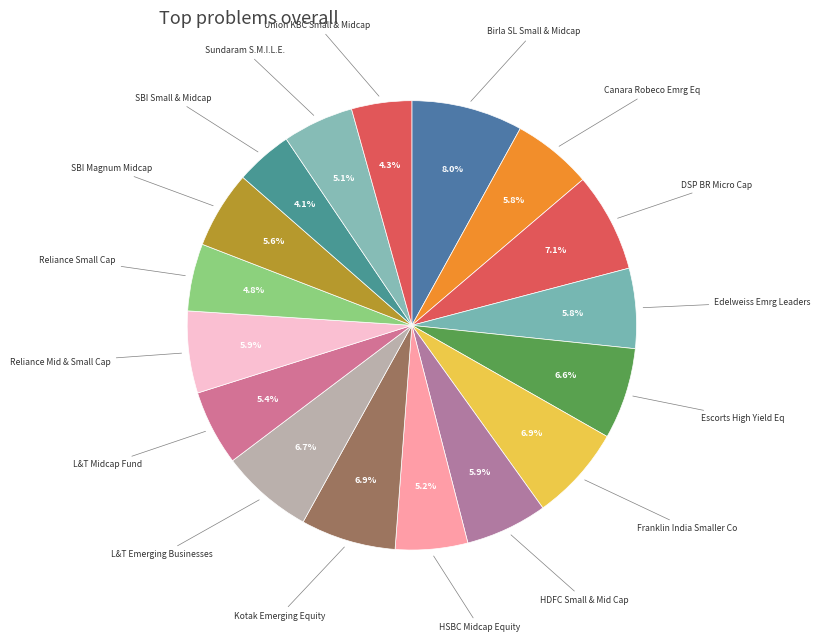

Count the number of slices in the pie.

17